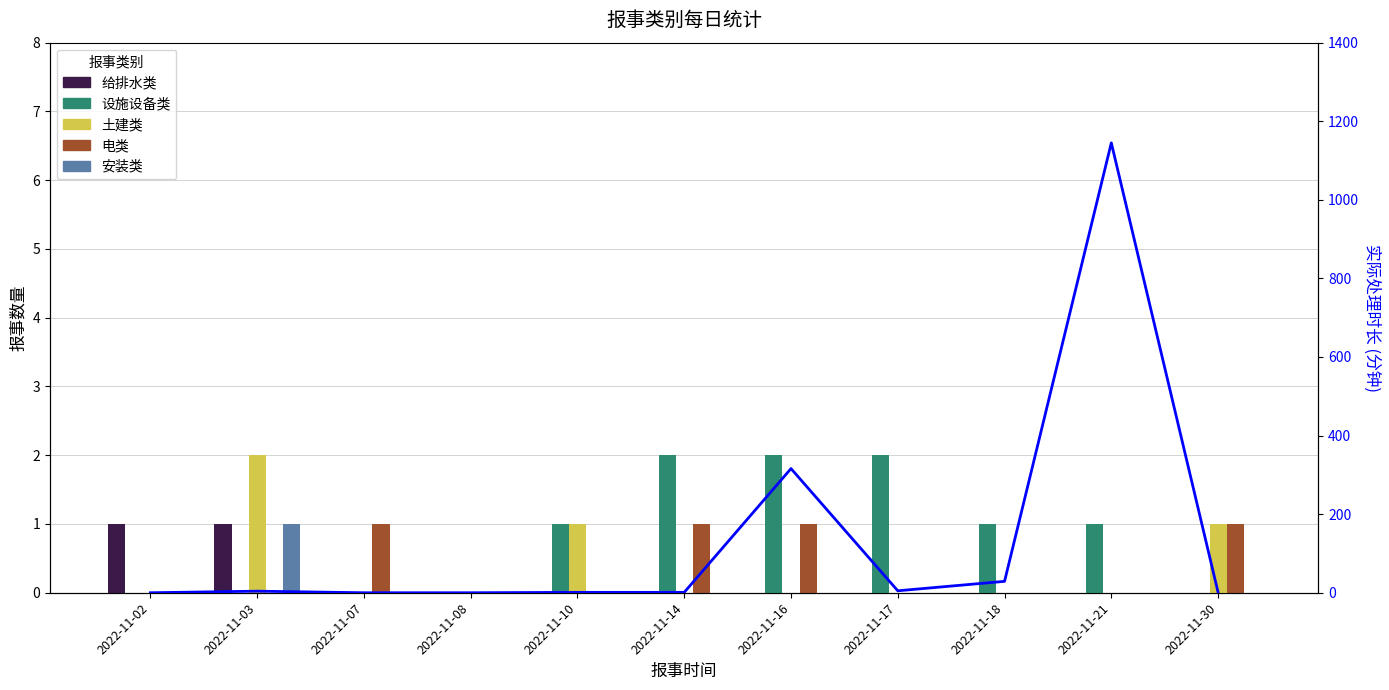

Reading left to right, transcribe all the data shown in this chart.

给排水类: 1	1	0	0	0	0	0	0	0	0	0
设施设备类: 0	0	0	0	1	2	2	2	1	1	0
土建类: 0	2	0	0	1	0	0	0	0	0	1
电类: 0	0	1	0	0	1	1	0	0	0	1
安装类: 0	1	0	0	0	0	0	0	0	0	0
响应时长(分钟): 0	4	0	0	1	1	316	5	29	1145	1